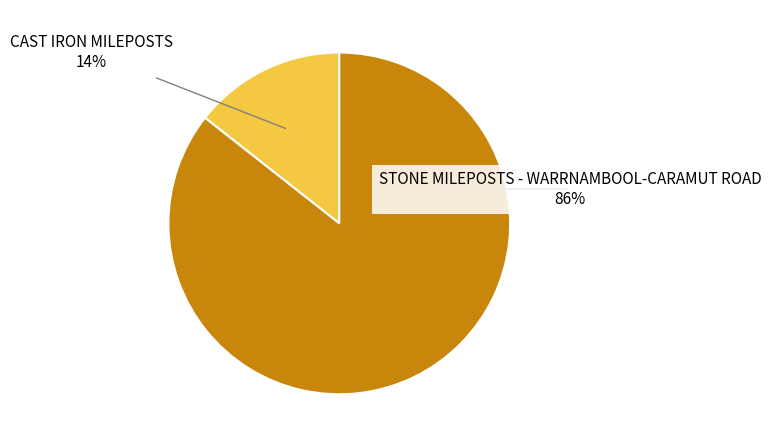

Which category has the biggest portion of the pie?

STONE MILEPOSTS - WARRNAMBOOL-CARAMUT ROAD